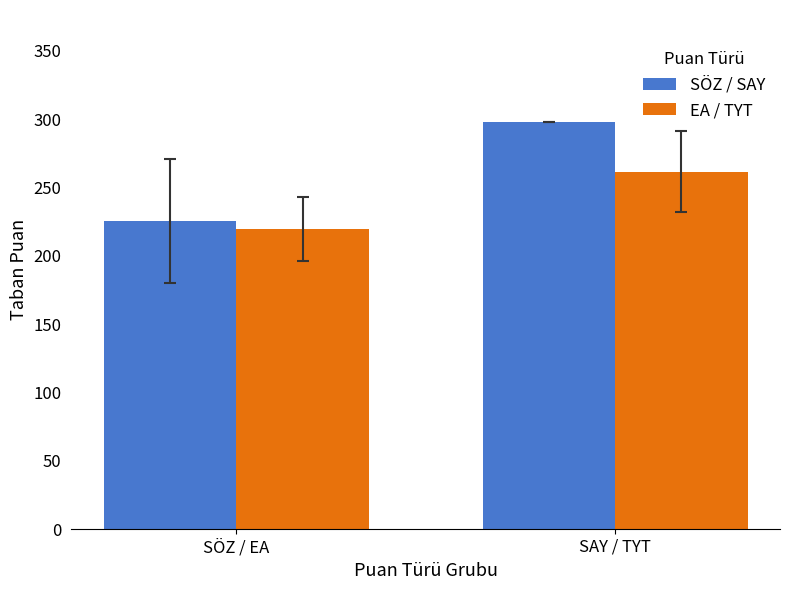

Where does the EA / TYT series first go above 261?

SAY / TYT